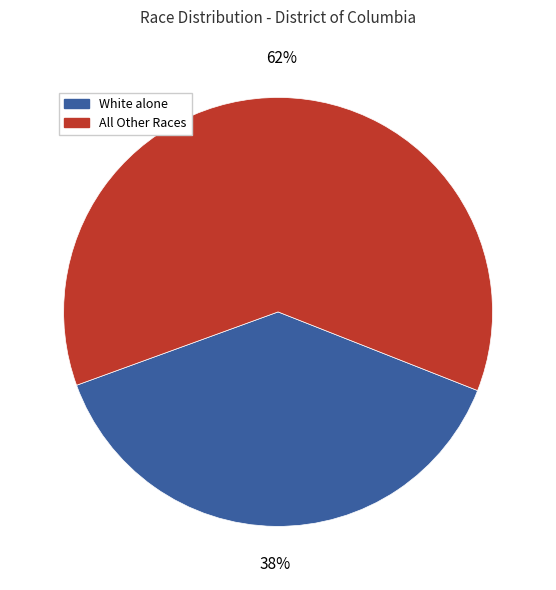

To the nearest percent, what is the average slice percentage?

50%